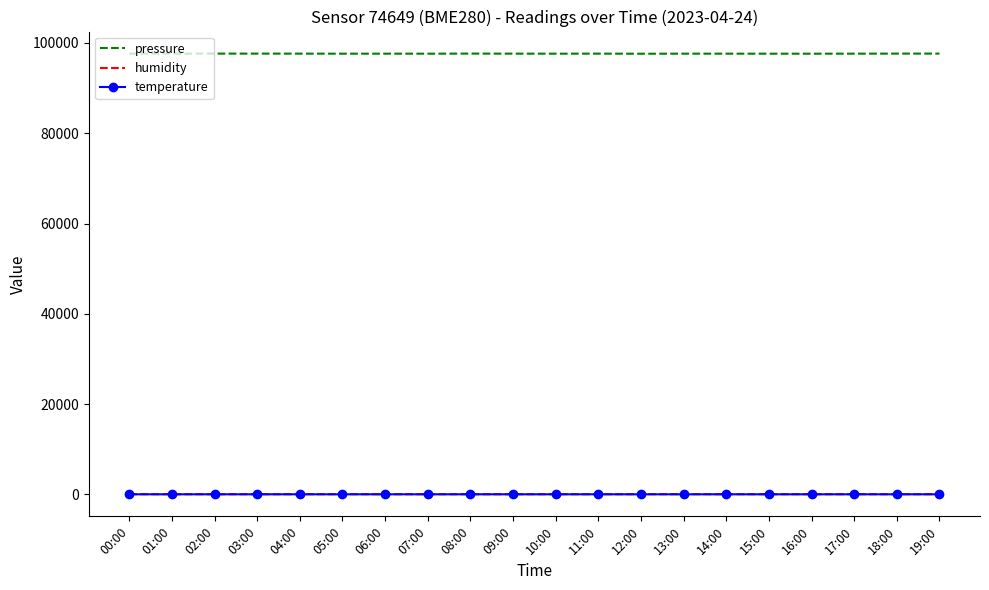

Is the value of pressure at 13:00 greater than the value of temperature at 15:00?

Yes